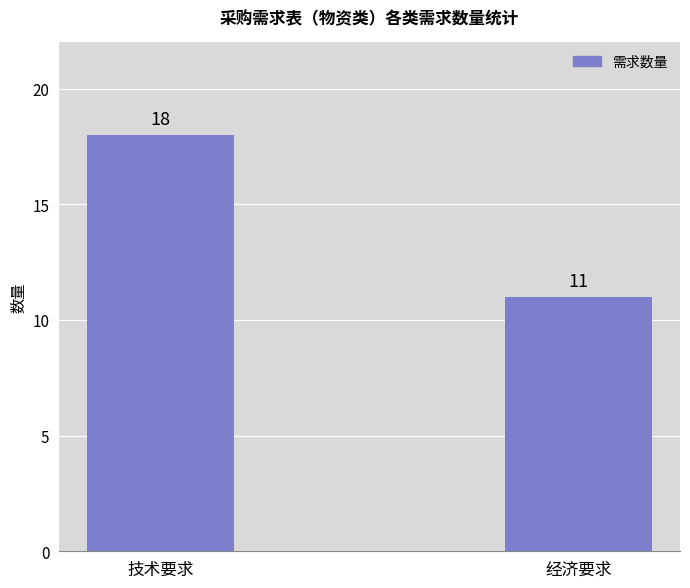

What is the difference between the values at 经济要求 and 技术要求?

7